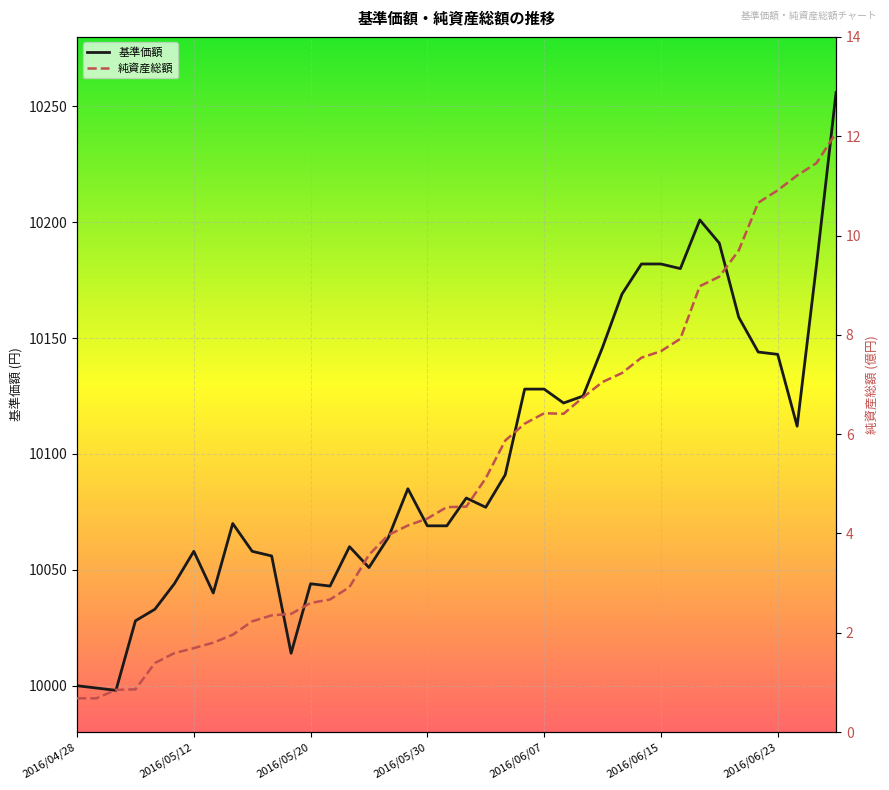

Is this an area chart (filled region under the line)?

No